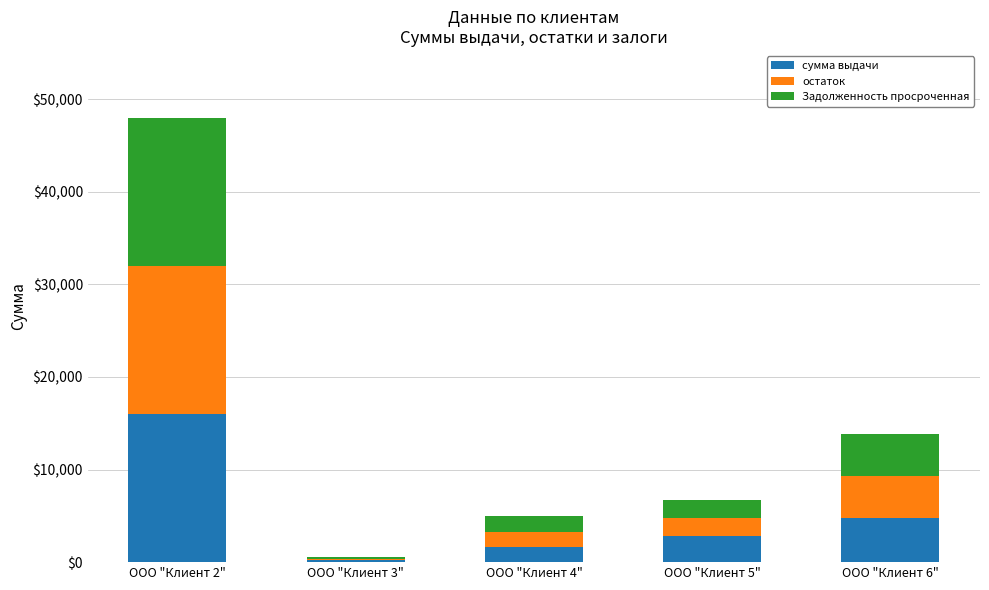

Does the chart contain stacked bars?

Yes